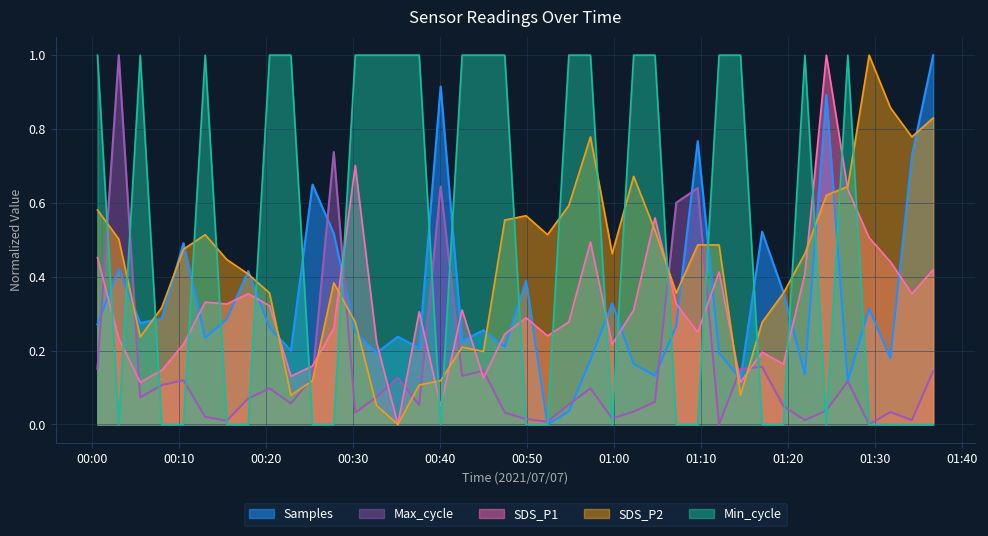

How many lines are shown in the chart?

5